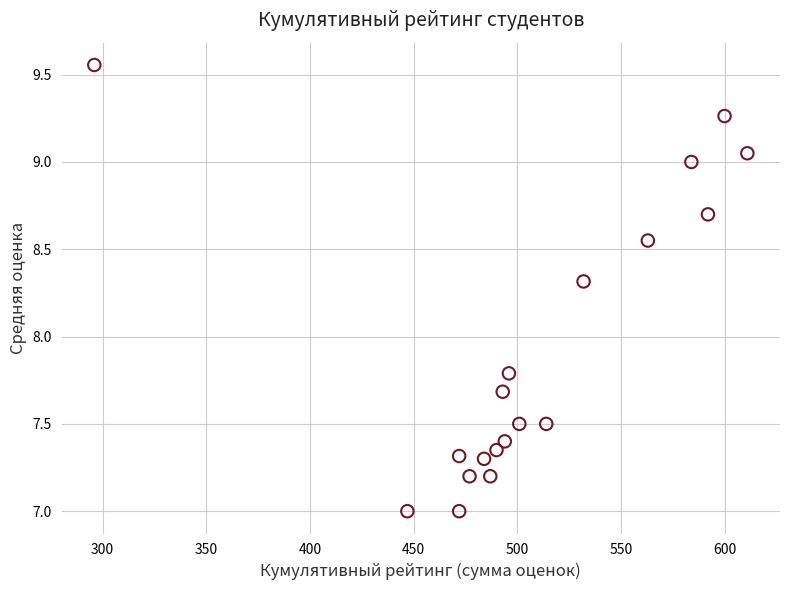

What Y value in the scatter plot is closest to 8?

7.8